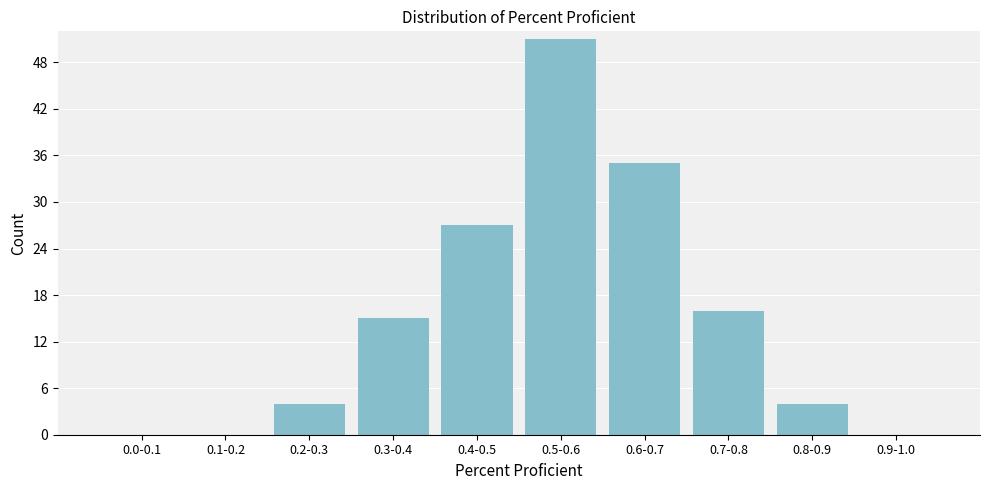

Reading right to left, transcribe all the data shown in this chart.

0.9-1.0=0	0.8-0.9=4	0.7-0.8=16	0.6-0.7=35	0.5-0.6=51	0.4-0.5=27	0.3-0.4=15	0.2-0.3=4	0.1-0.2=0	0.0-0.1=0